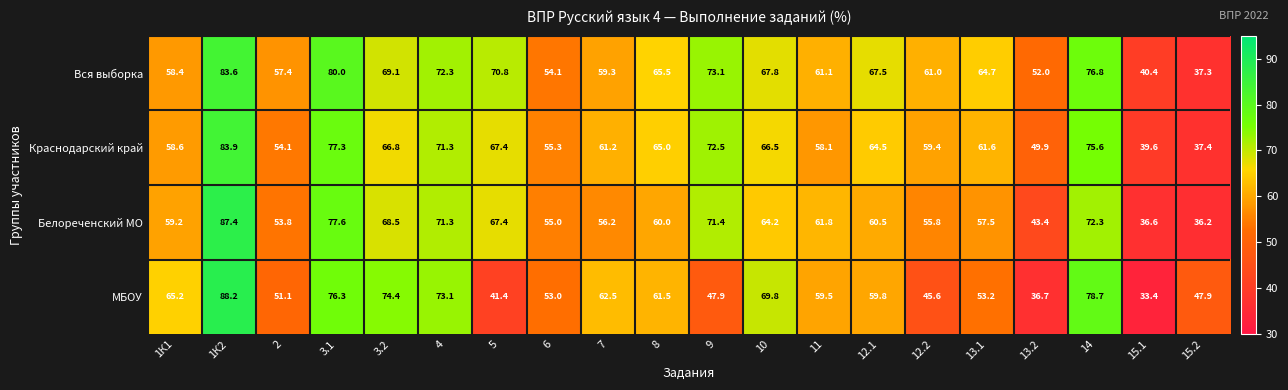

True or false: Белореченский МО has a value of 92.4 at 2.

False